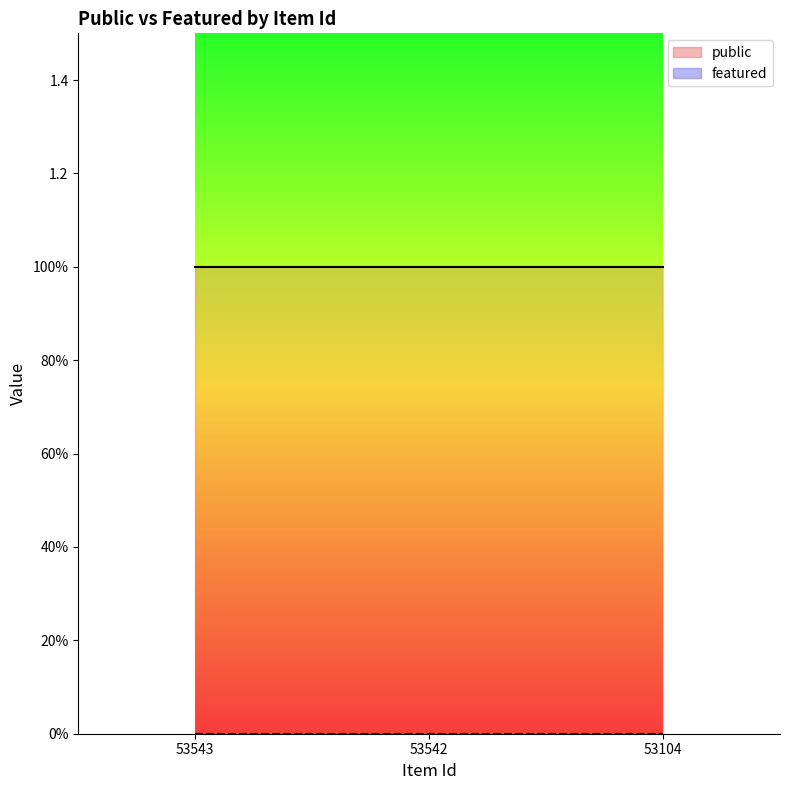

Reading left to right, what are all the values shown in this chart?

public line: 53543=1	53542=1	53104=1
featured line: 53543=0	53542=0	53104=0